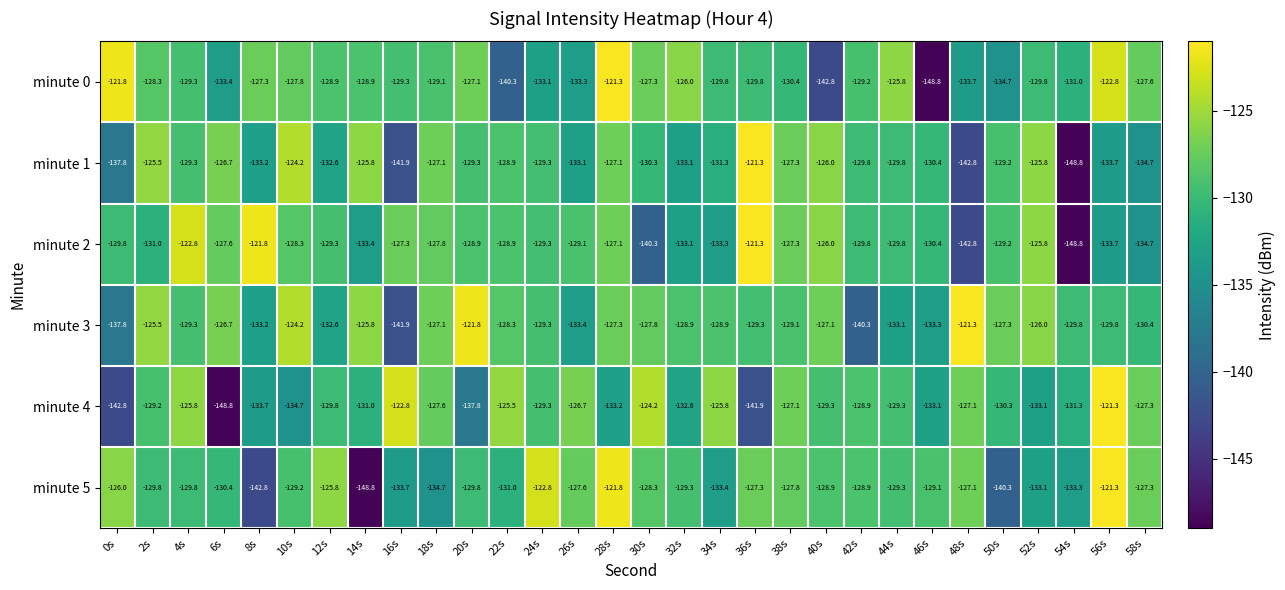

What is the sum of the minute 2 values at 46s and 10s?

-258.7